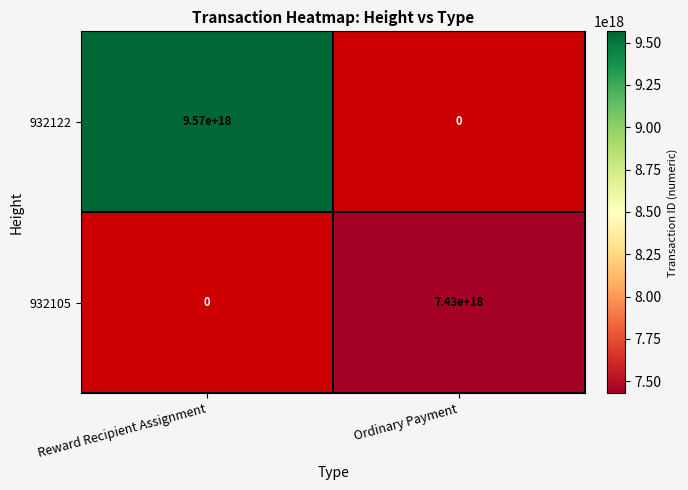

Is it true that 932122 equals 9570000000000000000 at Reward Recipient Assignment?

True